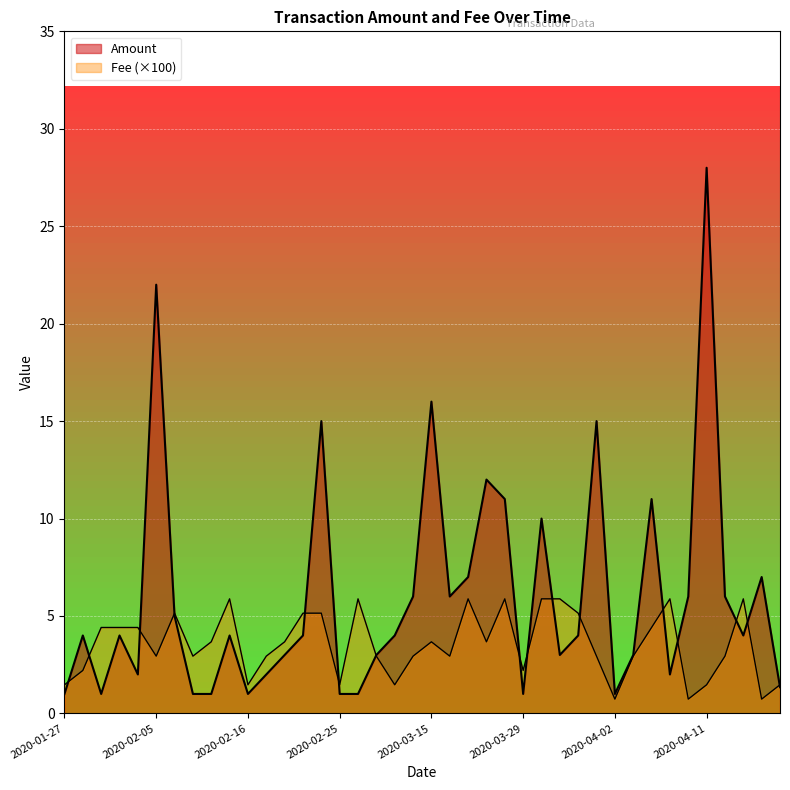

Rank the series by their maximum value, from lowest to highest.

Fee, Amount